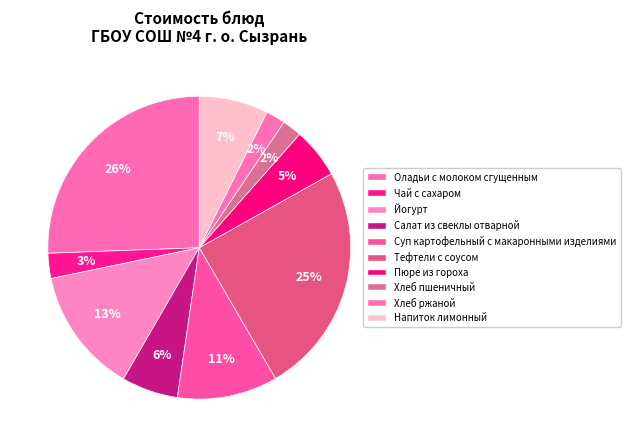

What portion of the pie excludes Напиток лимонный?

92.6%